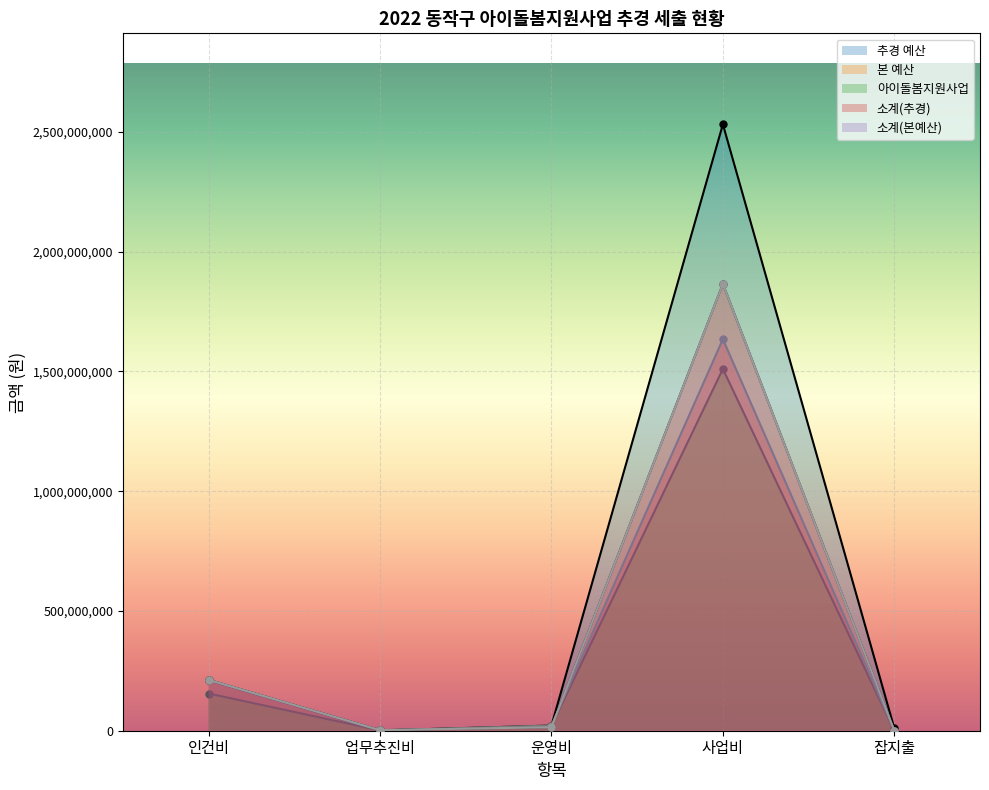

Which has a higher value, 인건비 or 운영비?

인건비